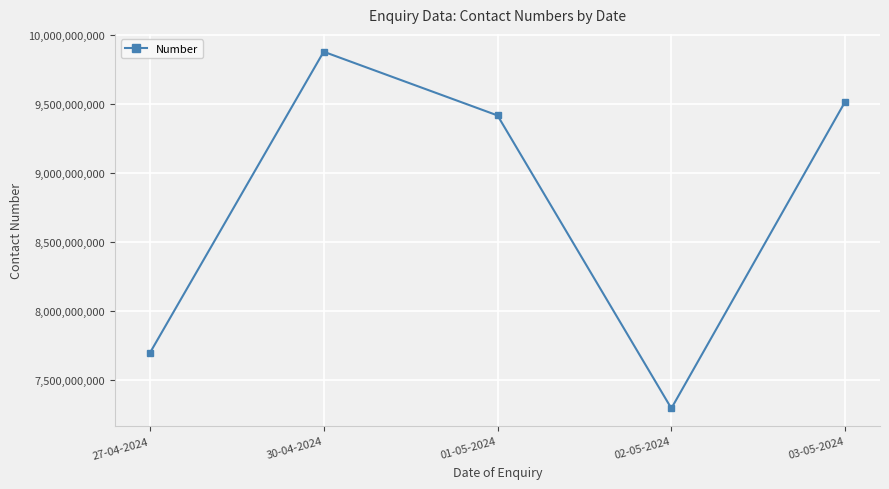

True or false: the data shows 15827441480 at 03-05-2024.

False